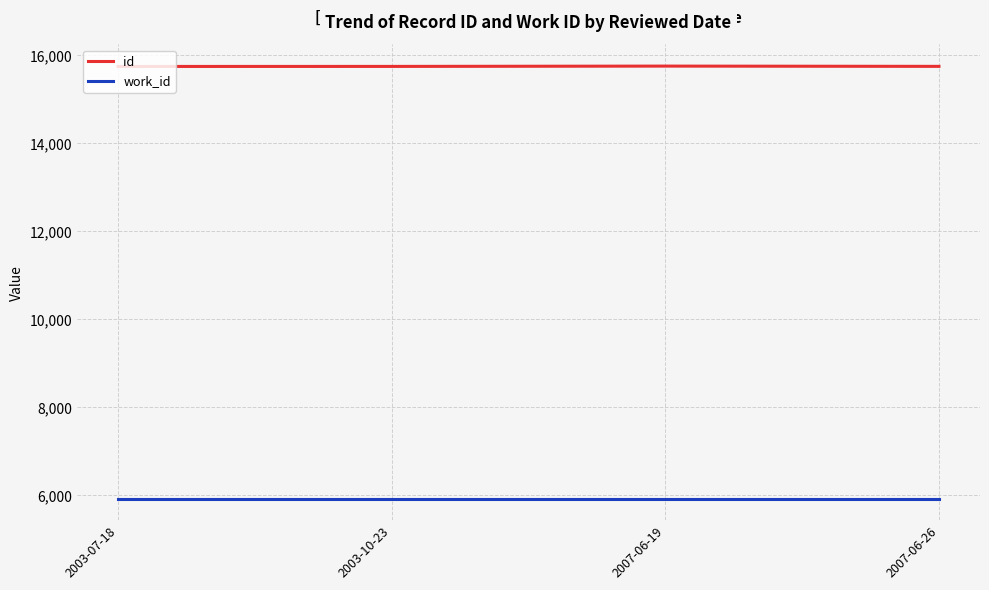

At 2003-07-18, list the series in order from largest to smallest.

id, work_id